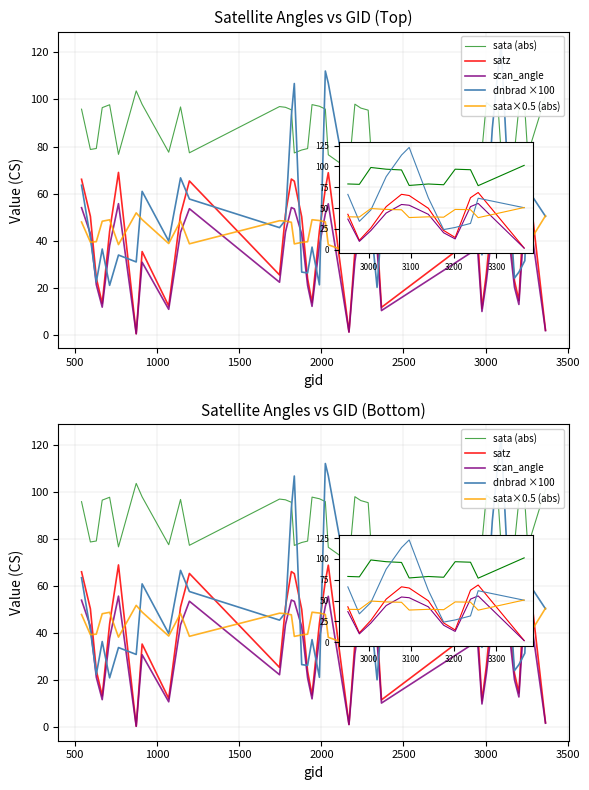

How many data points in satz are less than 49?

20